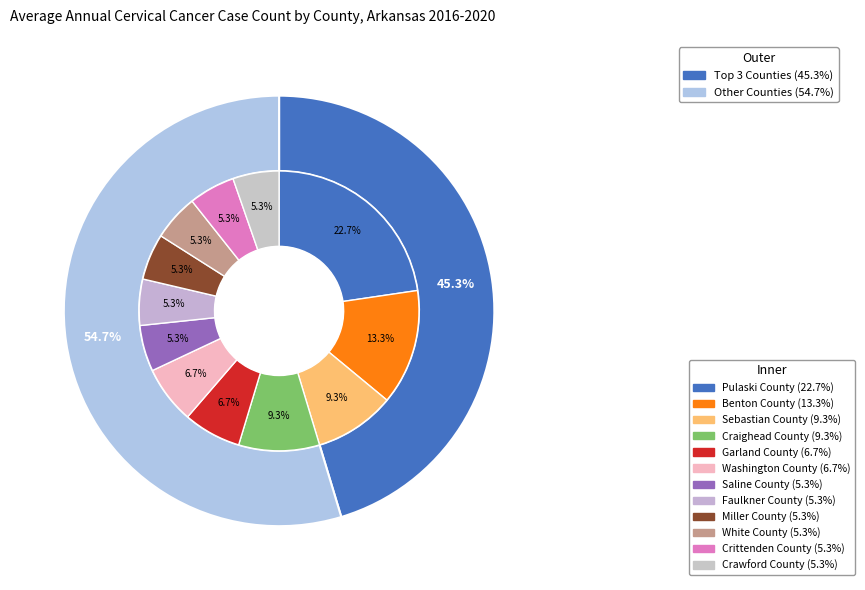

What is the change in value from Craighead County to Crittenden County?

-3